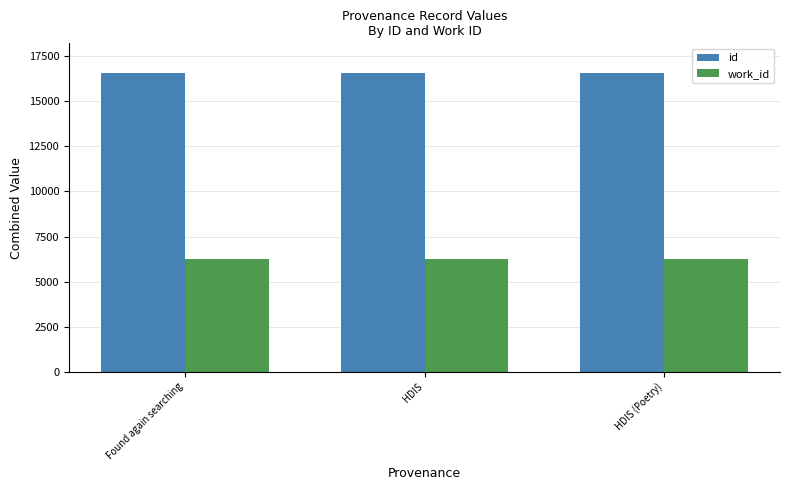

What is the difference between the maximum and minimum values in the work_id series?

4.1